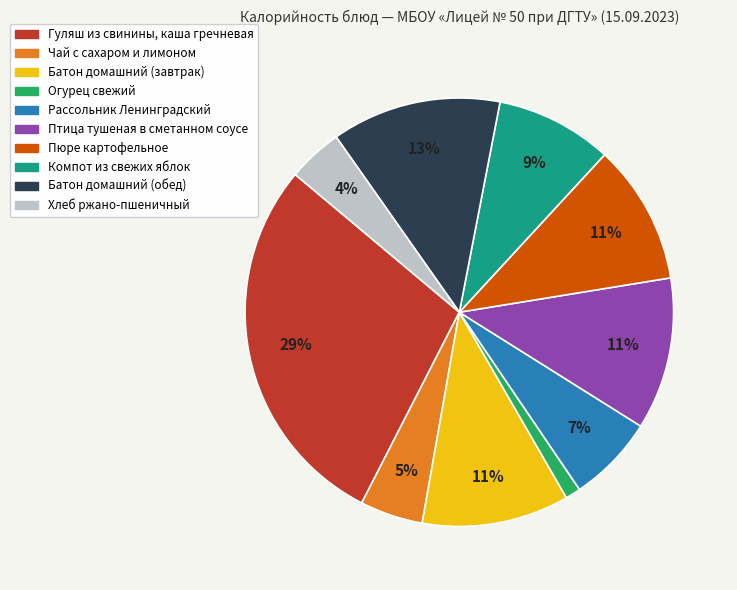

To the nearest percent, what percentage of the pie is Батон домашний (завтрак)?

11%